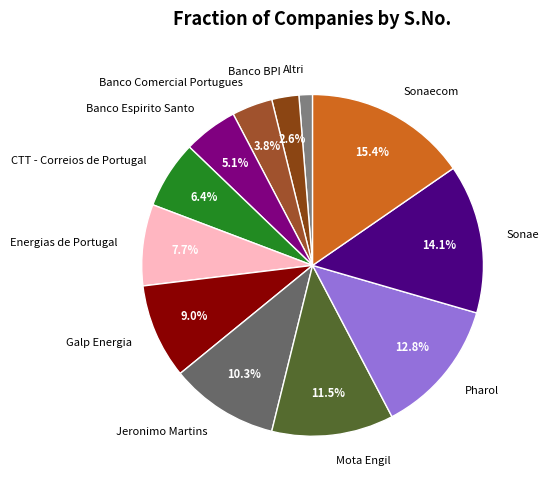

To the nearest percent, what portion does Sonaecom represent?

15%